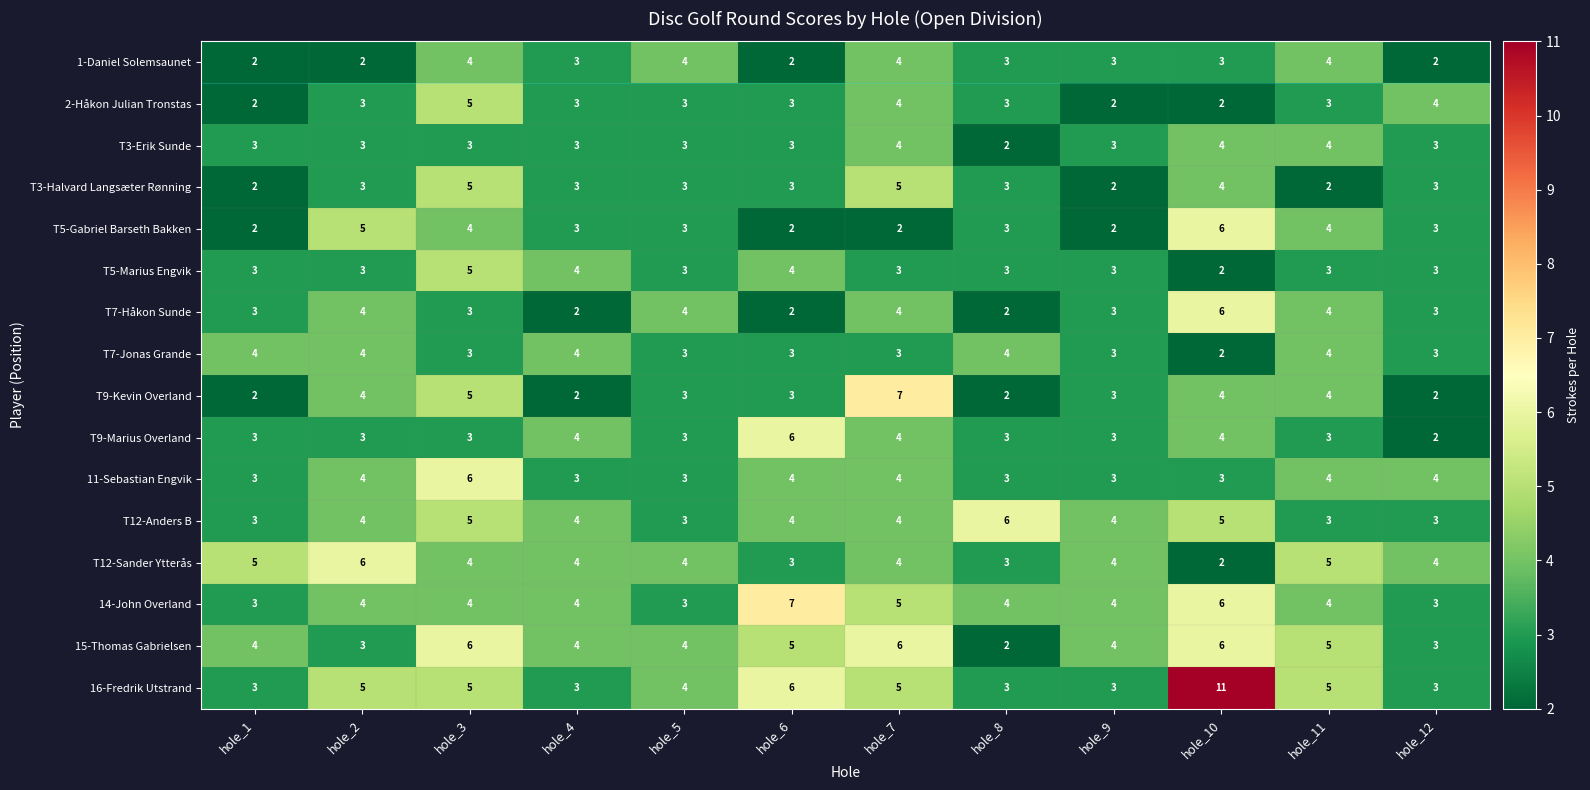

True or false: T7-Jonas Grande has a value of 3 at hole_9.

True